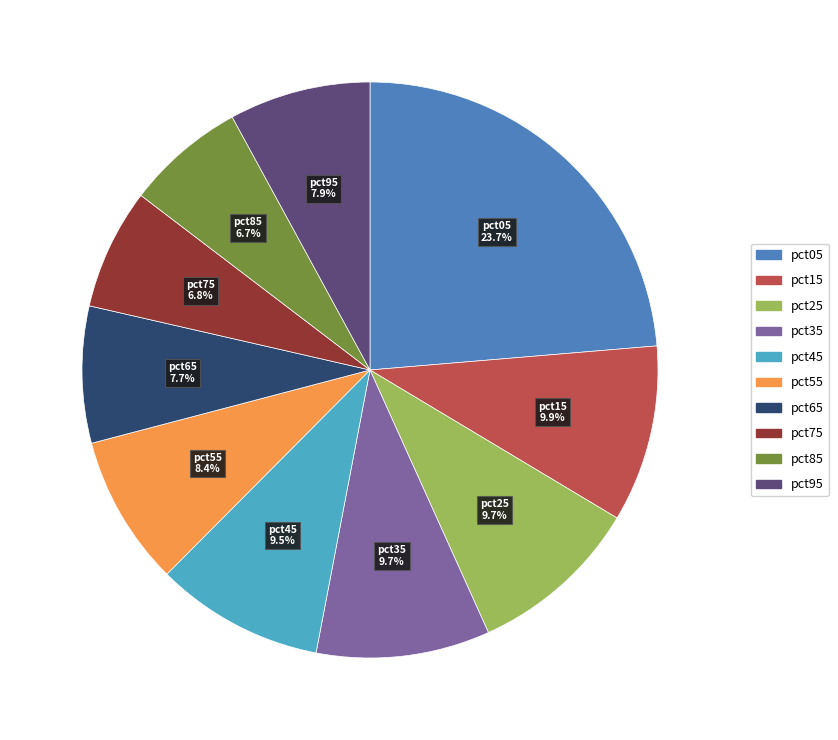

Which slice is the largest?

pct05